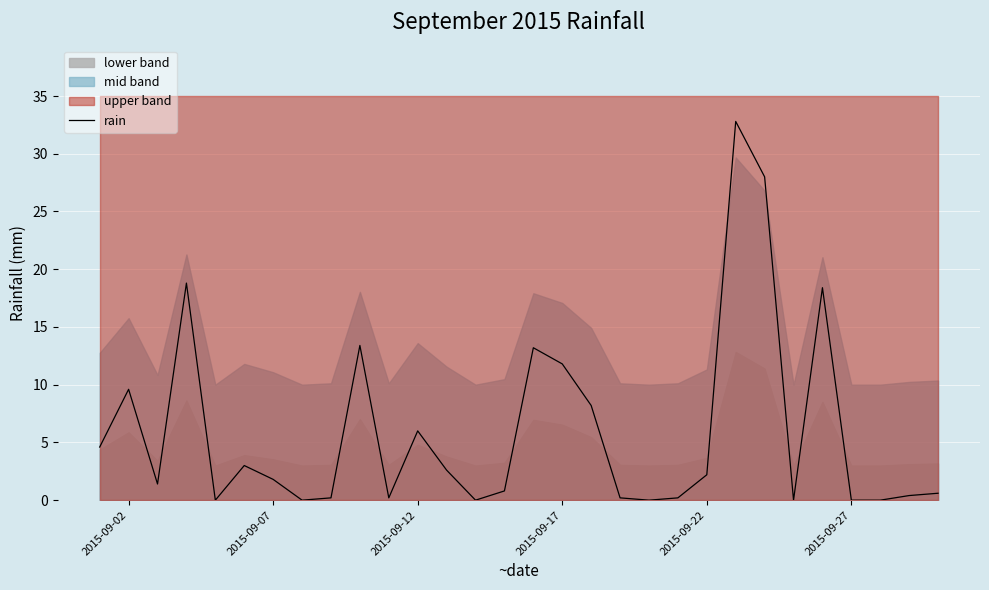

How many interior local valleys (lower than both neighbors) does the data have?

7